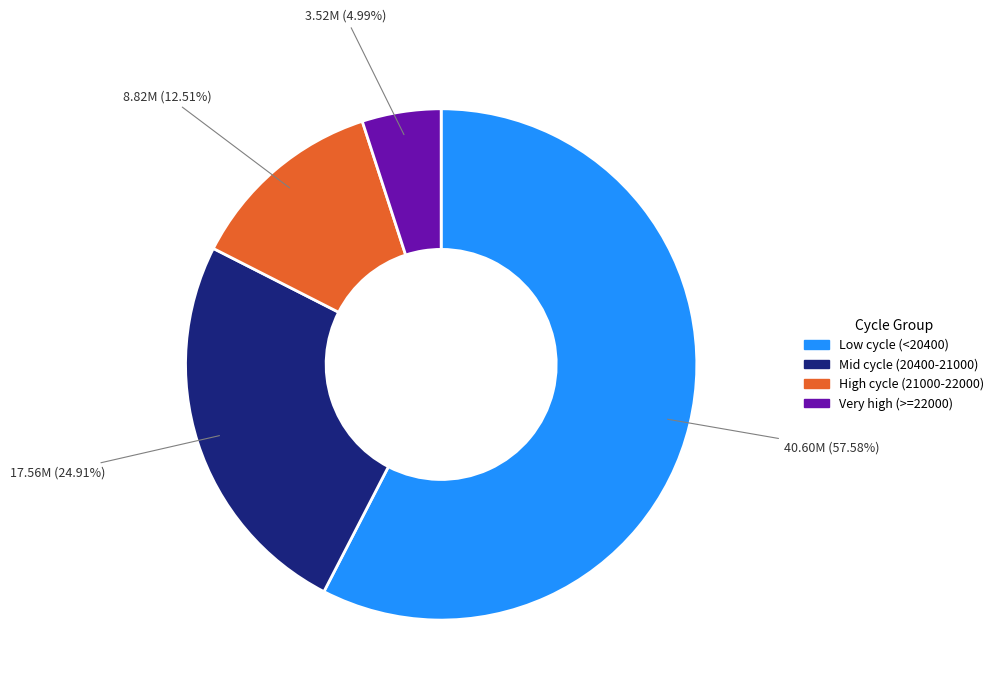

Is there any slice that represents more than half of the pie?

Yes